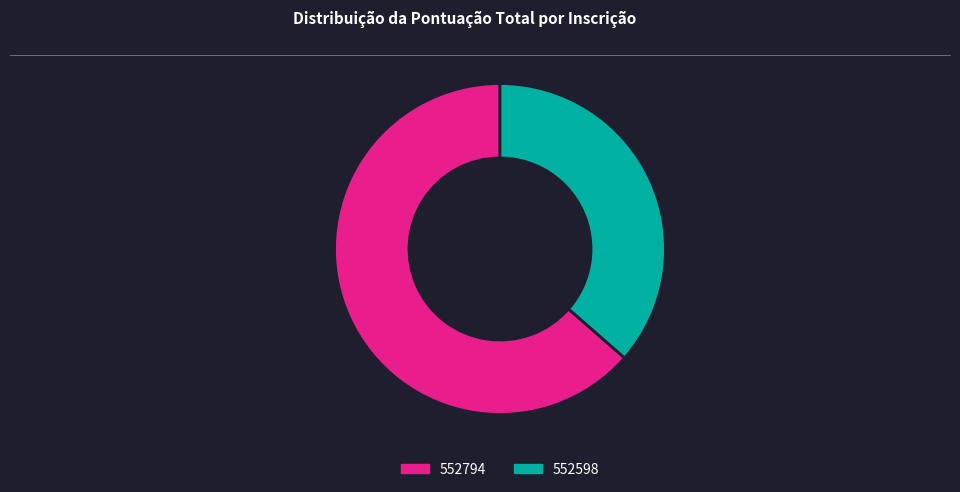

Is it true that 552598 is 44% of the pie?

False